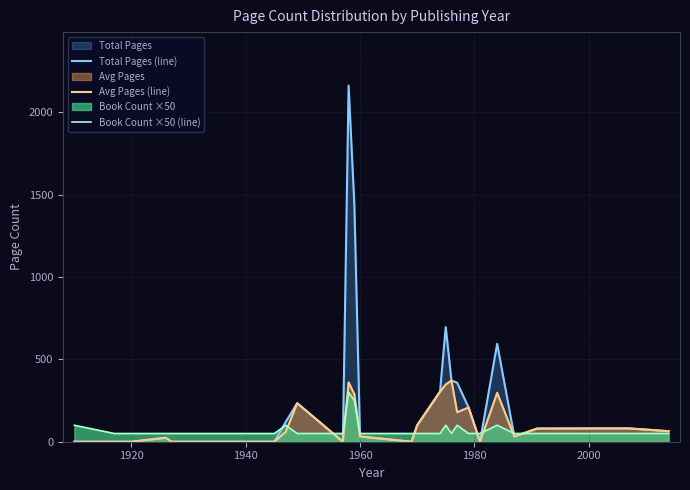

Which series has the largest range (max minus min)?

Total Pages (line)